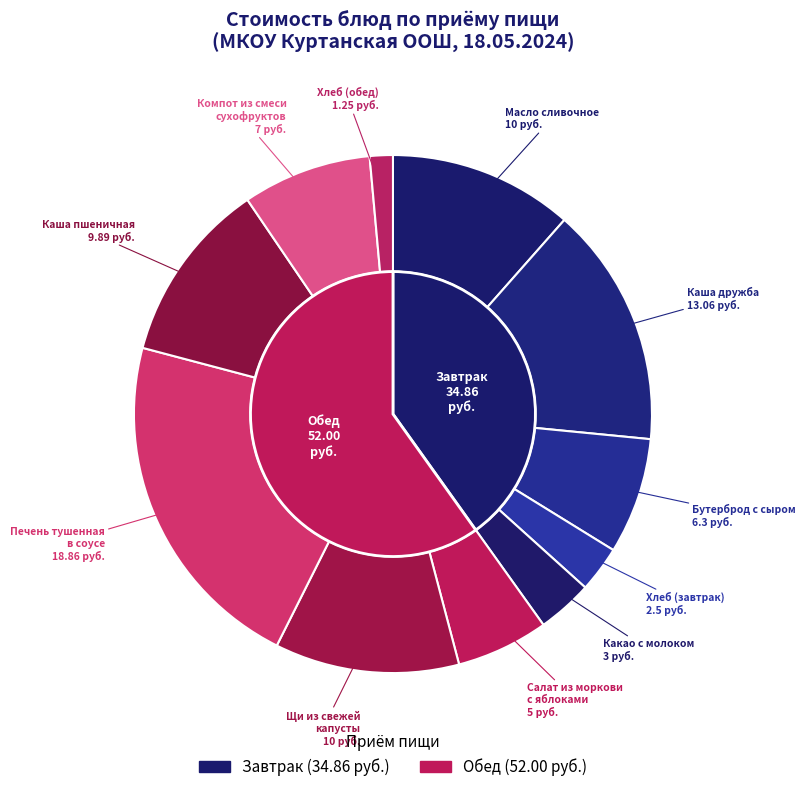

How many slices are in this pie chart?

11